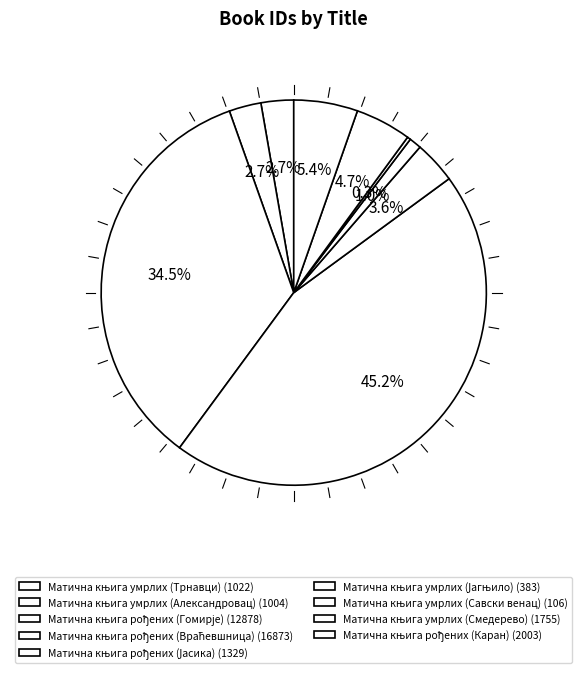

How many slices are in this pie chart?

9